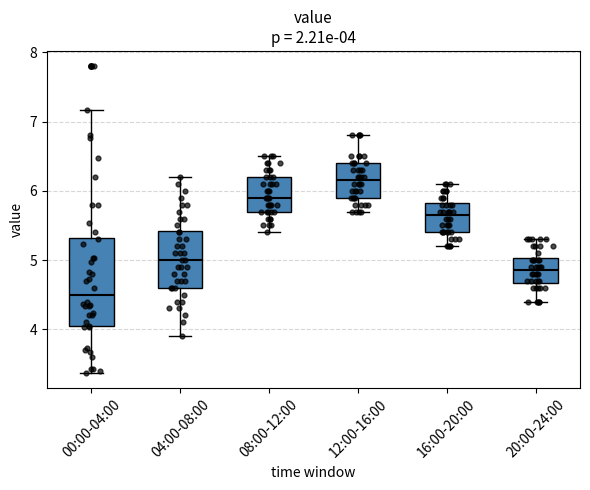

Which box is the tallest, from its lower edge to its upper edge?

00:00-04:00